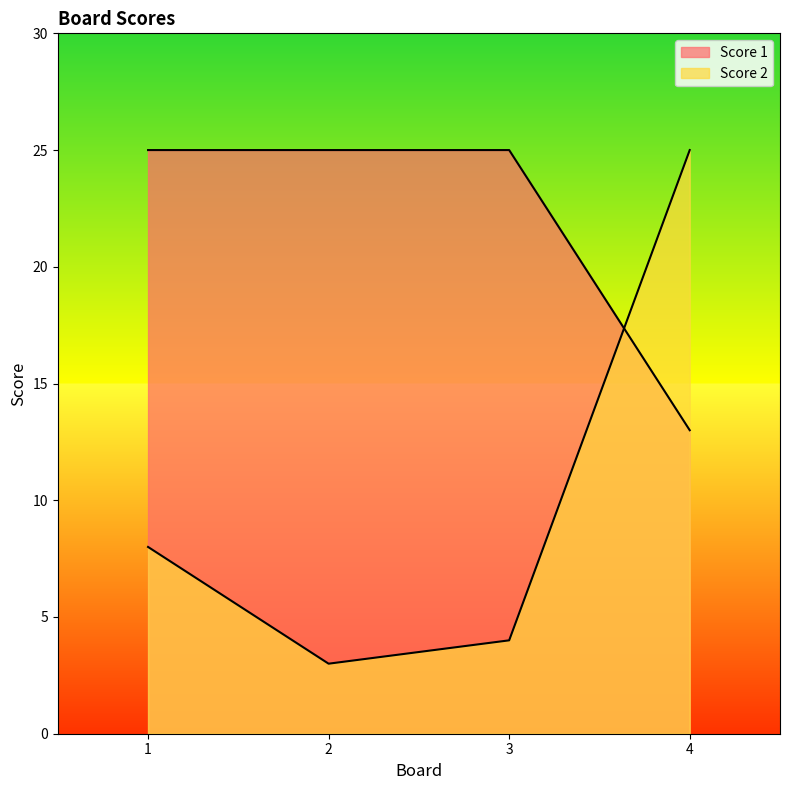

What is the sum of the Score 2 values at 2 and 3?

7